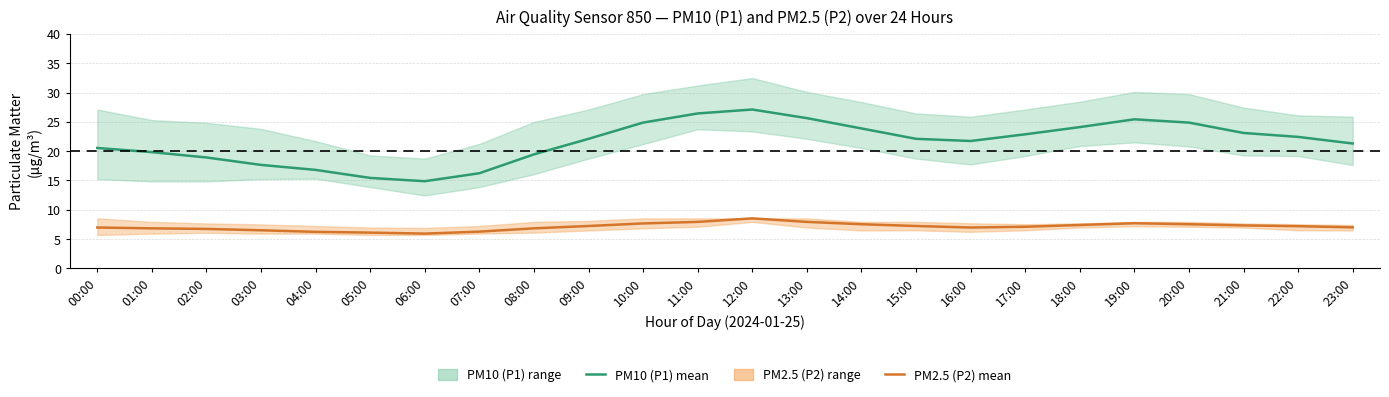

What is the spread (max minus min) of values at 02:00?

12.2